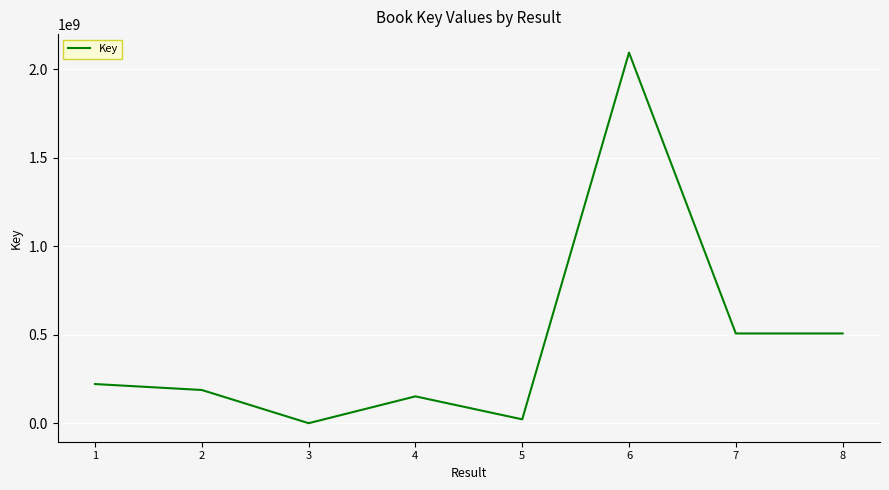

What is the difference between the maximum and minimum values?

2093834044